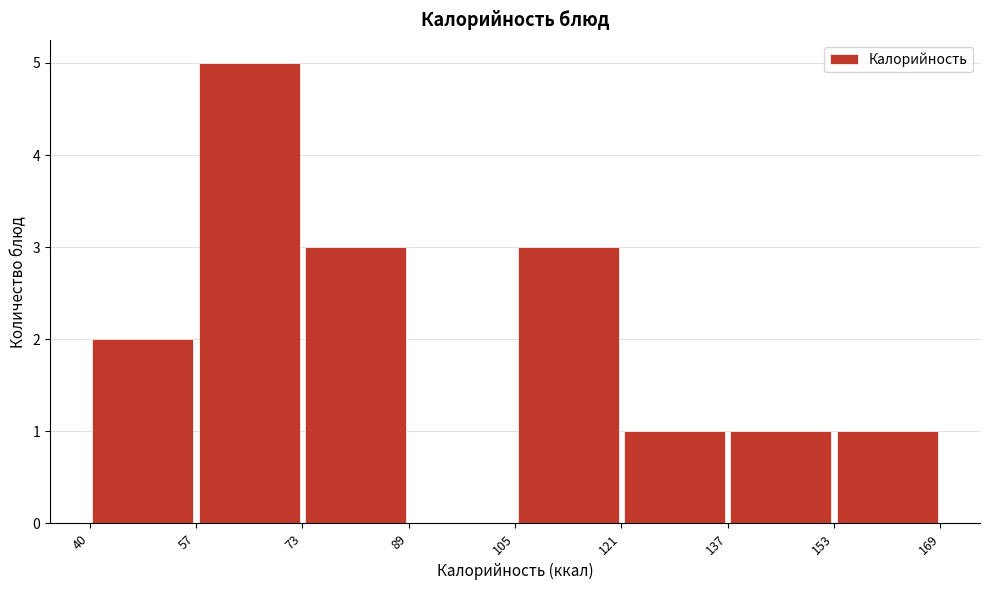

How tall is the bar that spans 57 to 73 on the x-axis? The values are not printed on the chart, so give them approximately, as read against the axis.

5